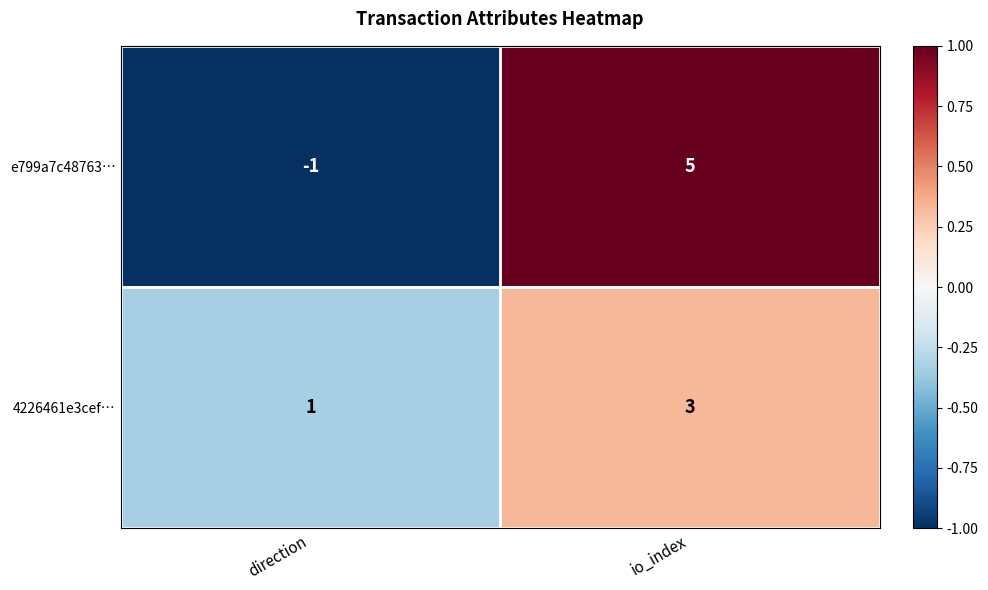

At io_index, list the series in order from largest to smallest.

e799a7c48763…, 4226461e3cef…